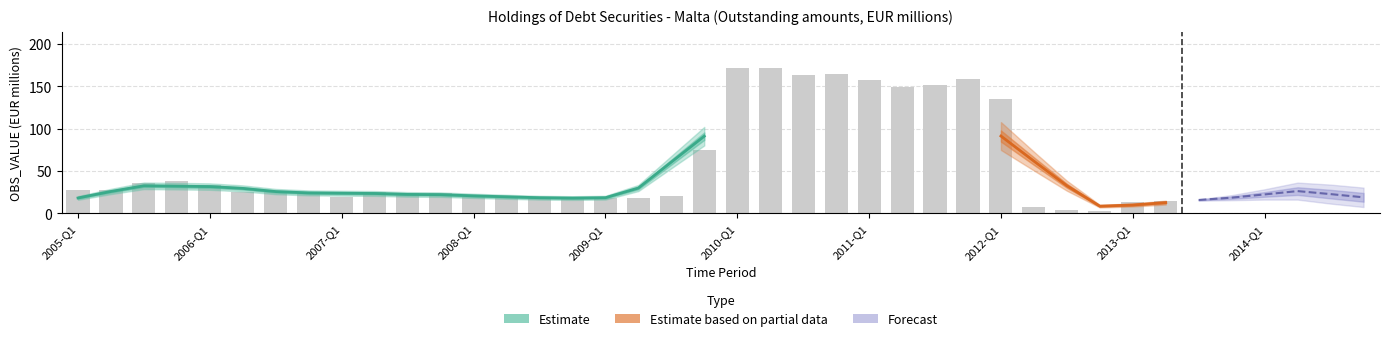

Reading right to left, list all the values displayed in this chart.

39=34.6	38=33.3	37=27.2	36=18.9	35=17.7	34=15.1	33=14.3	32=13.6	31=3.5	30=3.6	29=8.2	28=134.6	27=158.4	26=151.0	25=149.1	24=156.9	23=164.6	22=163.2	21=171.0	20=170.9	19=75.2	18=20.2	17=17.7	16=18.6	15=18.1	14=18.3	13=18.1	12=19.7	11=24.1	10=23.6	9=25.5	8=19.5	7=25.2	6=25.5	5=25.5	4=33.3	3=38.2	2=35.8	1=28.0	obs_value=27.6